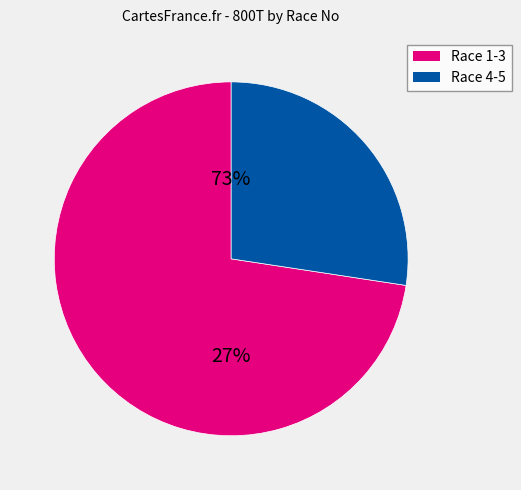

Does 20 represent more than half of the total?

No